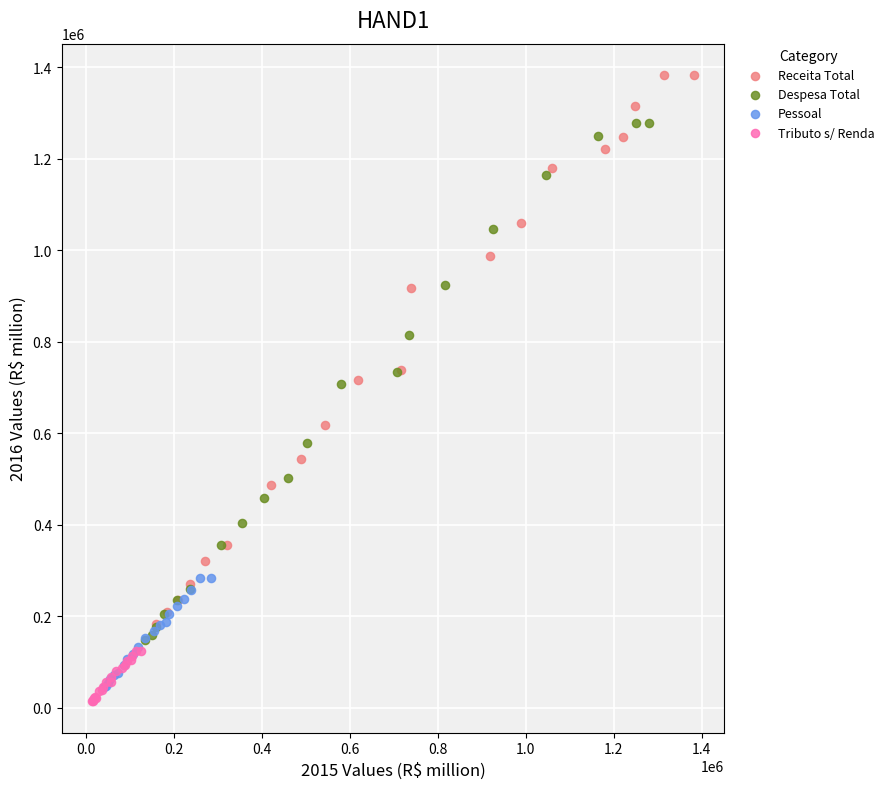

Which series contains the highest Y value?

Receita Total